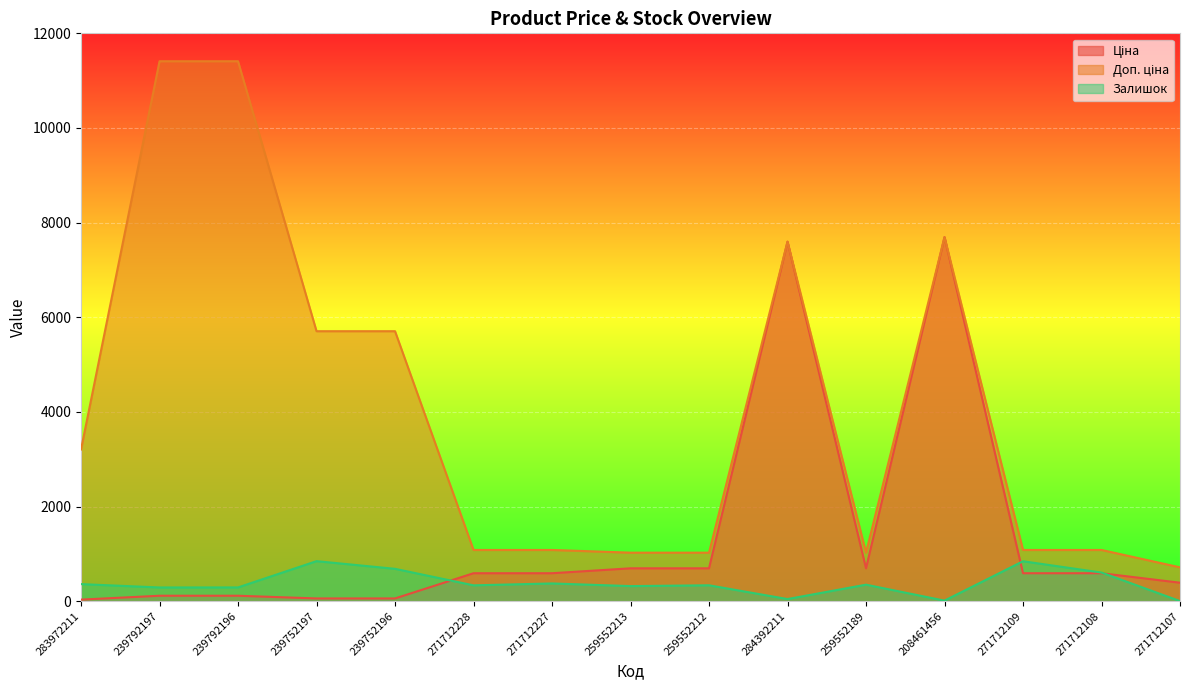

Reading right to left, list all the values displayed in this chart.

Ціна: 271712107=389.3	271712108=589.9	271712109=589.9	208461456=7693.1	259552189=693.7	284392211=7596.5	259552212=693.7	259552213=693.7	271712227=589.9	271712228=589.9	239752196=57.0	239752197=57.0	239792196=114.1	239792197=114.1	283972211=32.0
Доп. ціна: 271712107=714.0	271712108=1081.7	271712109=1081.7	208461456=7693.1	259552189=1024.6	284392211=7596.5	259552212=1024.6	259552213=1024.6	271712227=1081.7	271712228=1081.7	239752196=5705.0	239752197=5705.0	239792196=11410.0	239792197=11410.0	283972211=3205.0
Залишок: 271712107=1.0	271712108=604.0	271712109=843.0	208461456=11.0	259552189=348.0	284392211=44.0	259552212=335.0	259552213=318.0	271712227=374.0	271712228=334.0	239752196=683.0	239752197=845.0	239792196=290.0	239792197=289.0	283972211=360.0